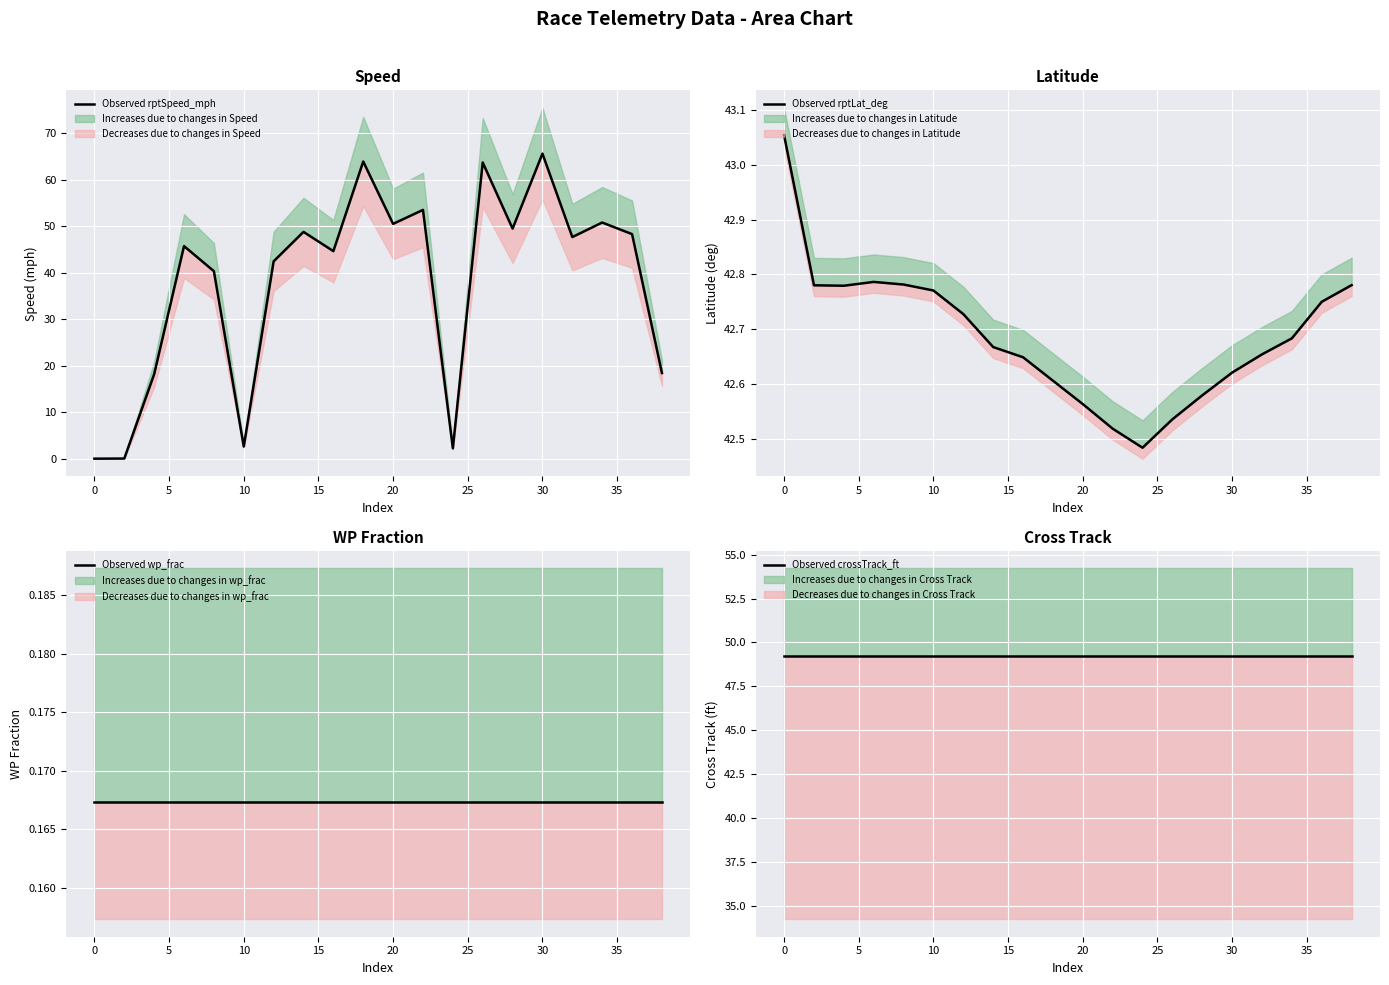

What is the label of the 3rd point from the left?

5